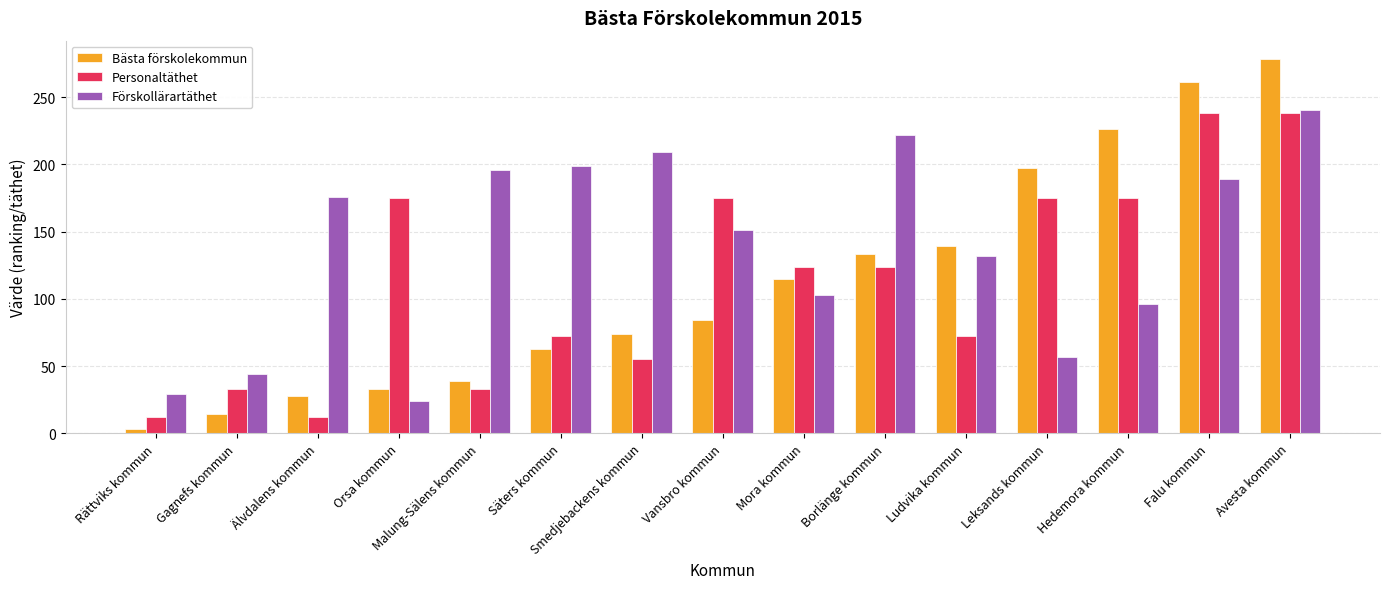

At Vansbro kommun, list the series in order from smallest to largest.

Bästa förskolekommun, Förskollärartäthet, Personaltäthet